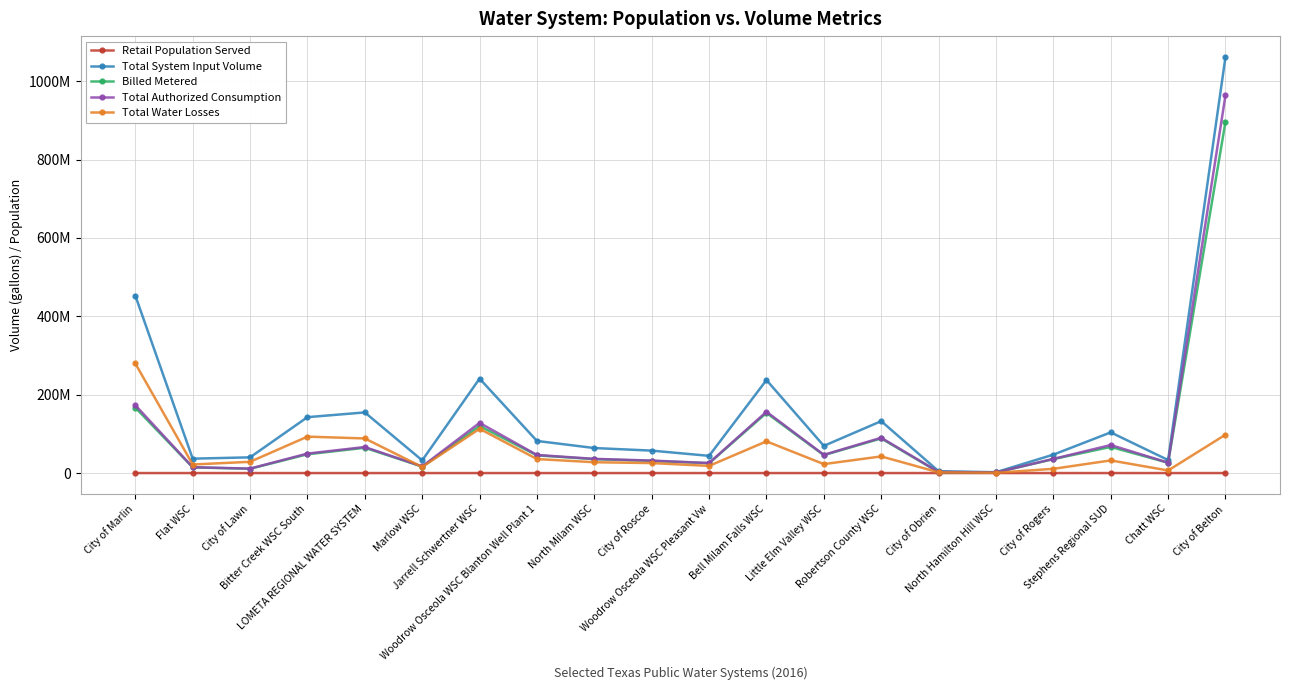

True or false: Total System Input Volume has a value of 57235000 at City of Roscoe.

True